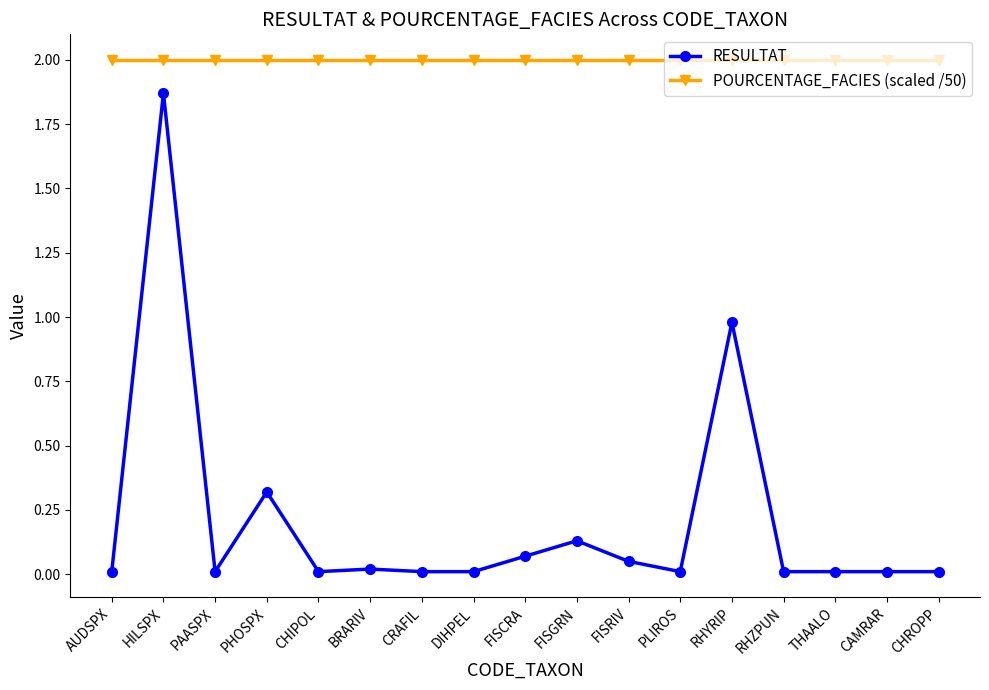

What is the total value across all series at AUDSPX?

2.0